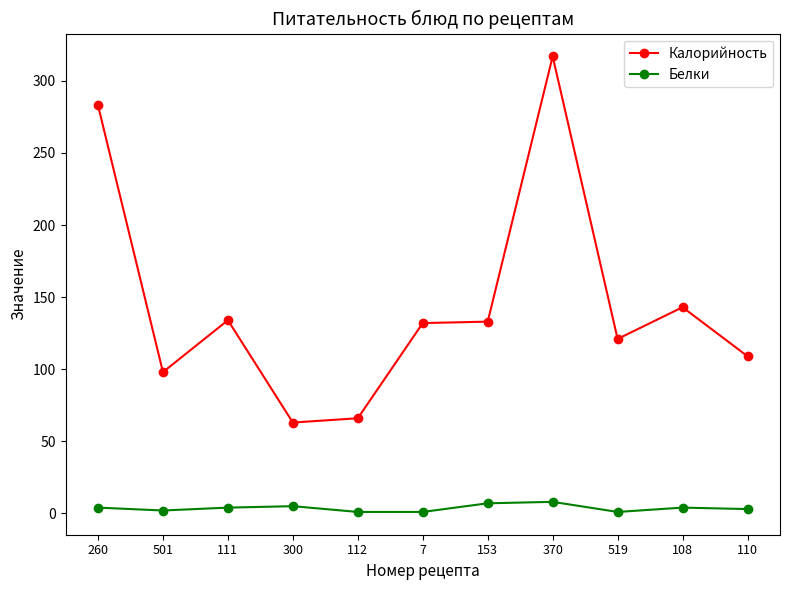

Which category has the highest value across all series?

370